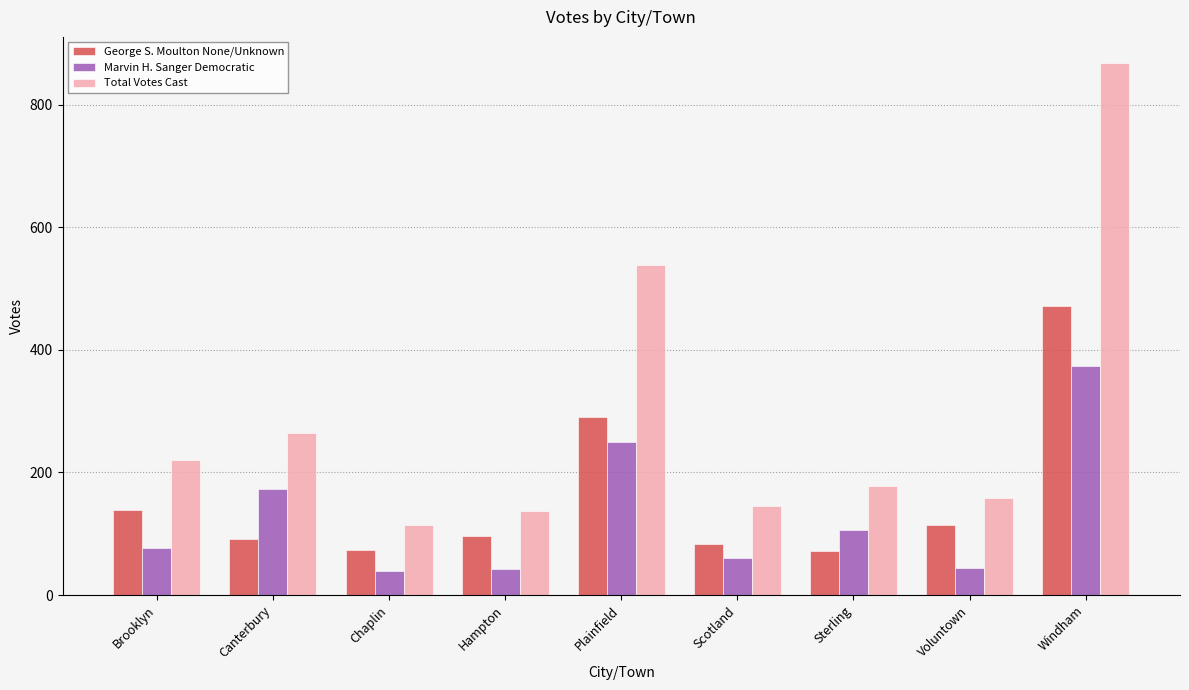

True or false: Marvin H. Sanger Democratic has a value of 39 at Chaplin.

True